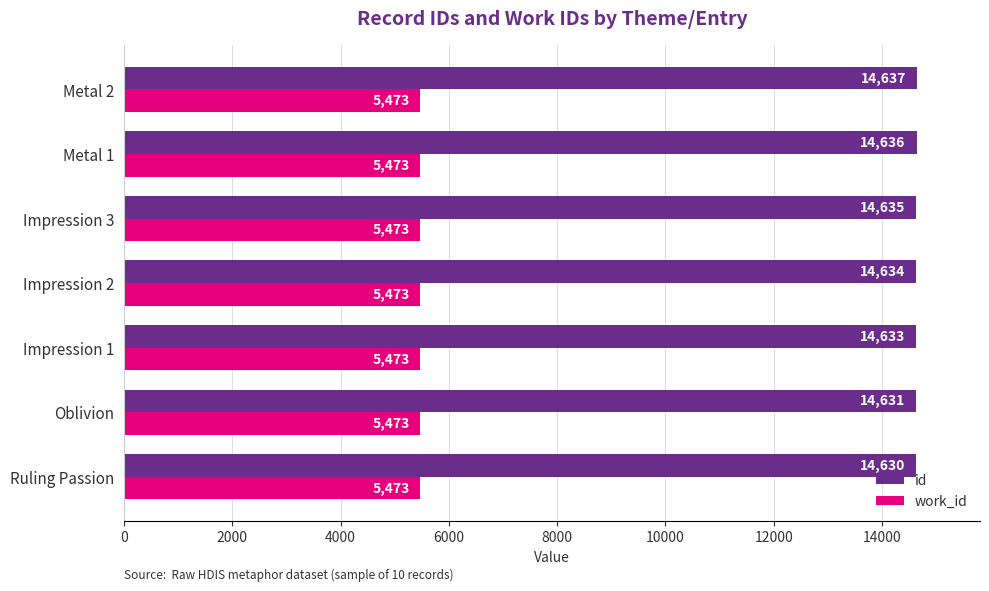

List the series in order of their peak value, highest first.

id, work_id